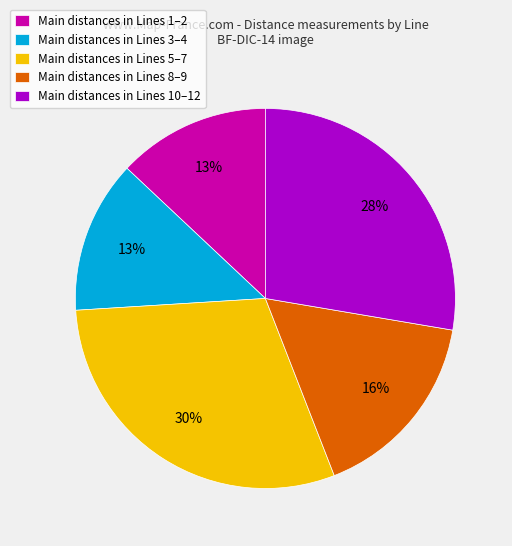

What percentage is the Main distances in Lines 10–12 slice, to the nearest percent?

28%